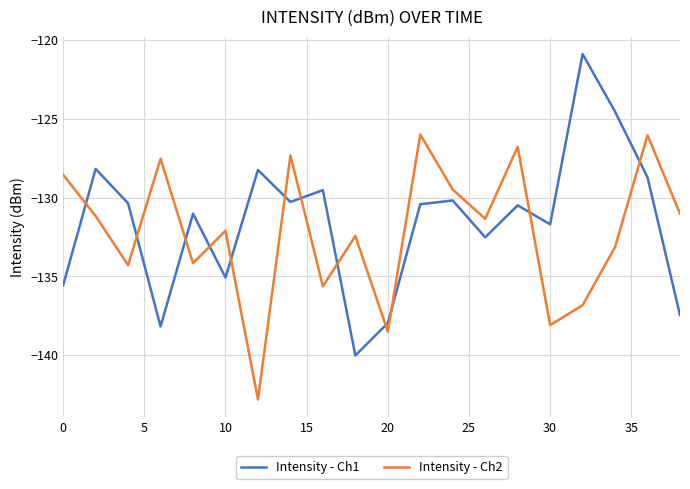

What is the sum of all Intensity - Ch2 values?

-2643.2